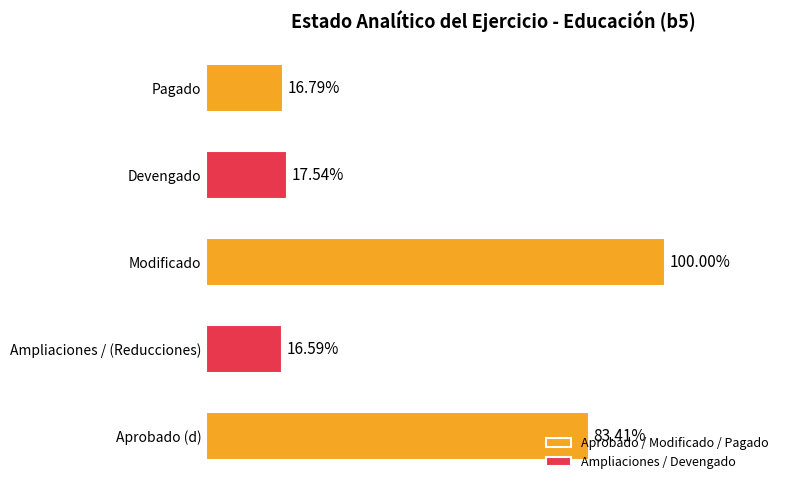

At how many categories does at least one series exceed 47554127?

5